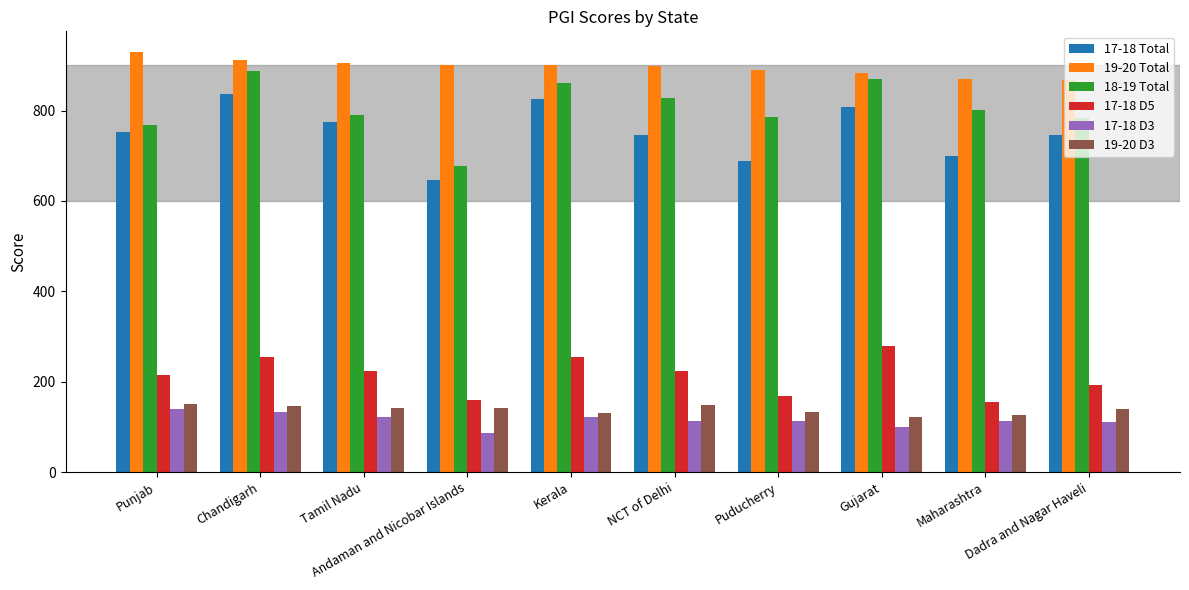

What is the highest value of the 18-19 Total series?

887